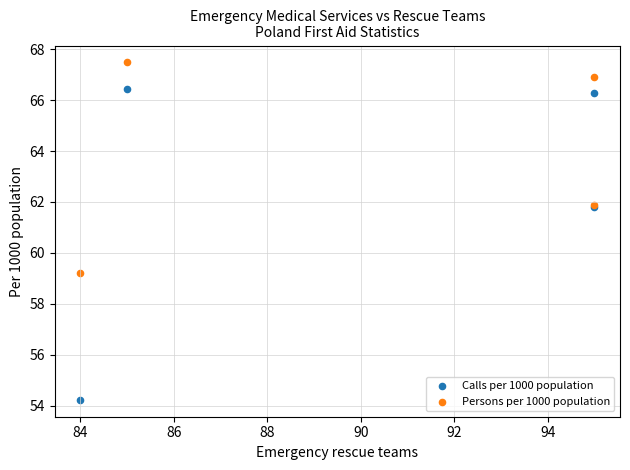

What are all the series names shown in the legend?

Calls per 1000 population, Persons per 1000 population